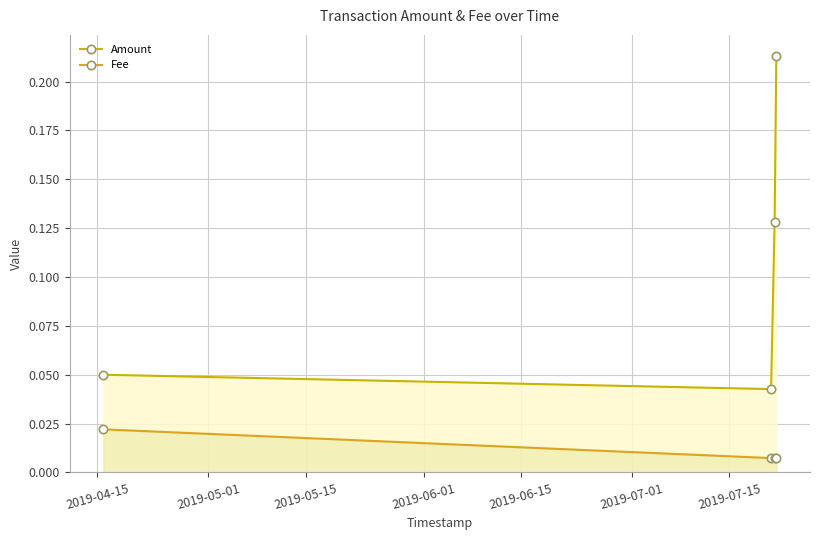

How many data points does each series have?

4